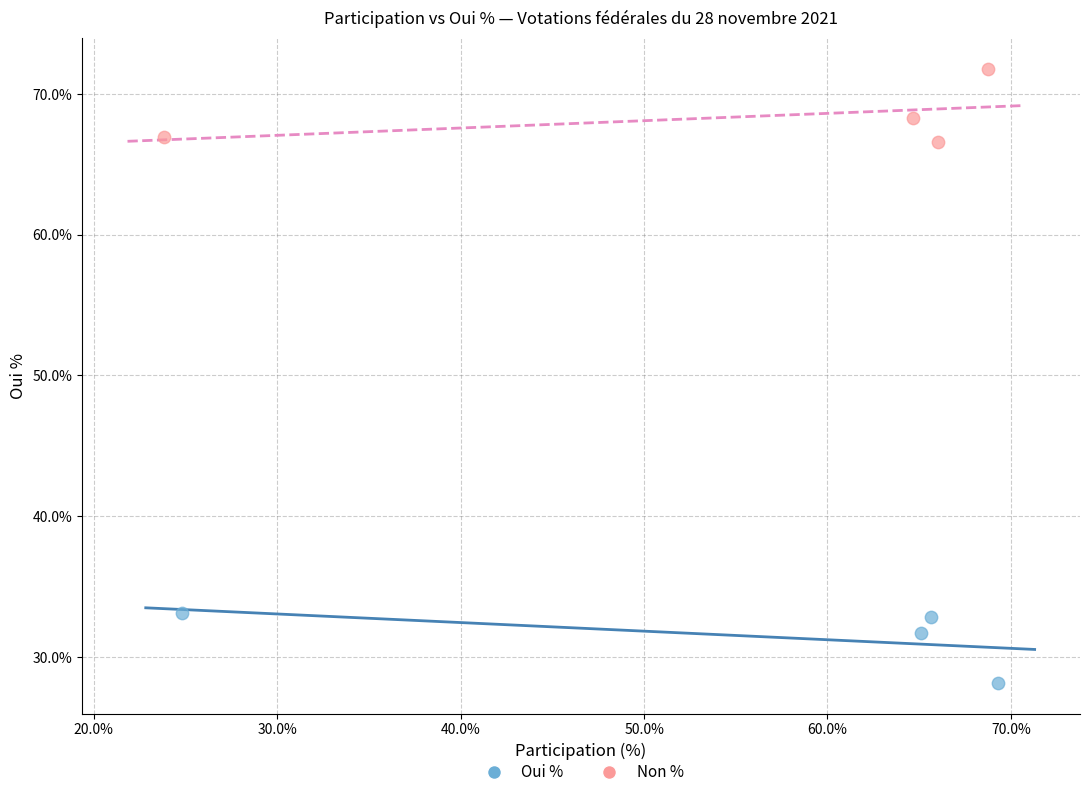

Which series reaches the minimum Y coordinate?

Oui %